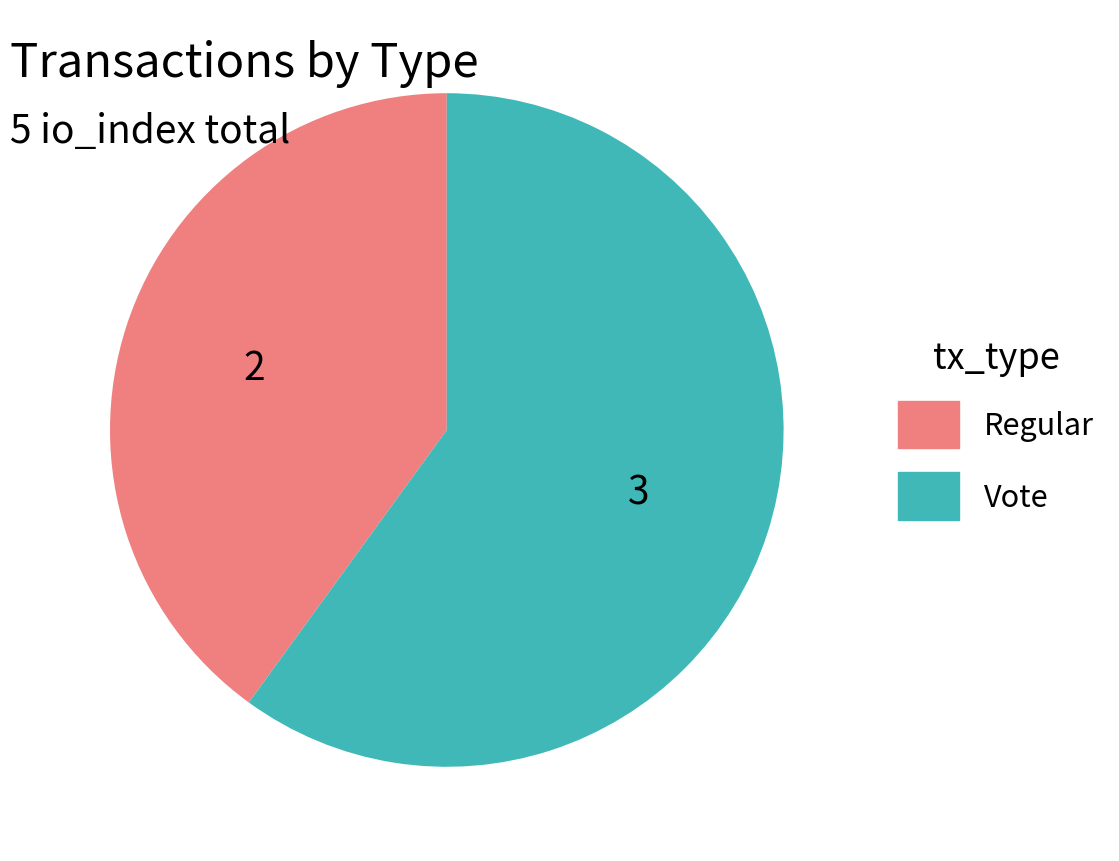

What is the largest slice in the pie chart?

Vote